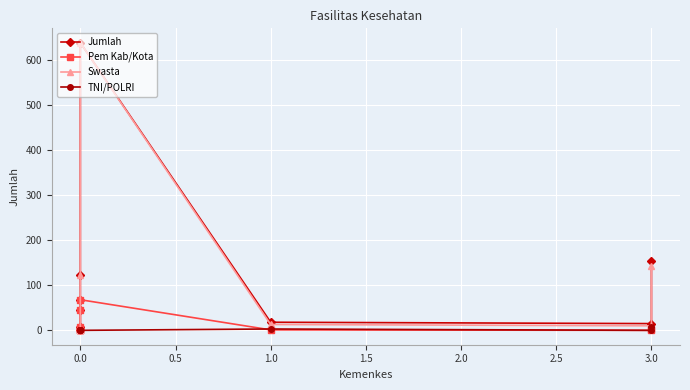

Where is the first local minimum for Swasta?

3.0